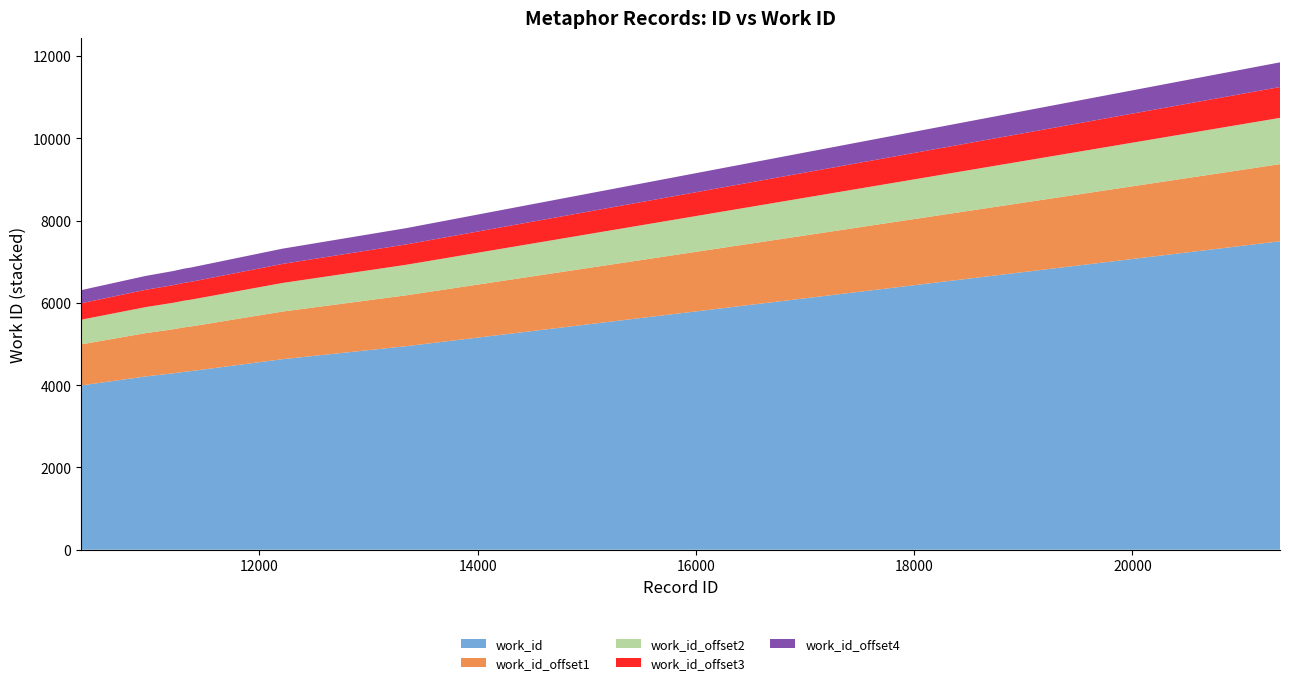

Reading left to right, extract all data points from this chart.

10366=3992	10367=3993	10370=3994	10956=4211	11211=4287	11313=4325	11373=4341	12212=4631	13346=4947	21352=7497